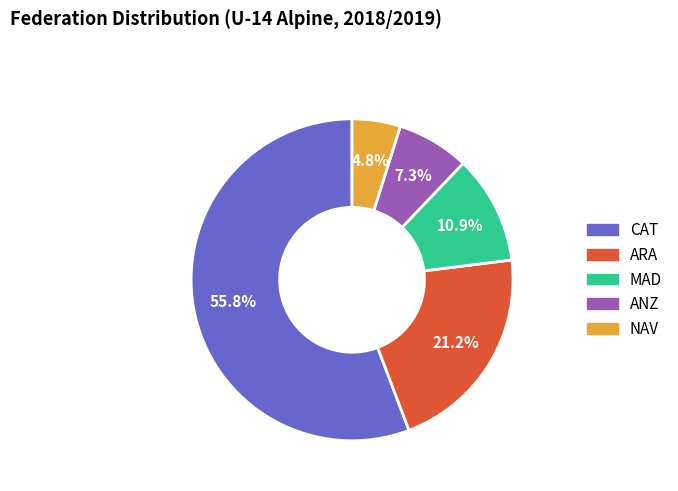

Between NAV and ANZ, which is larger?

ANZ